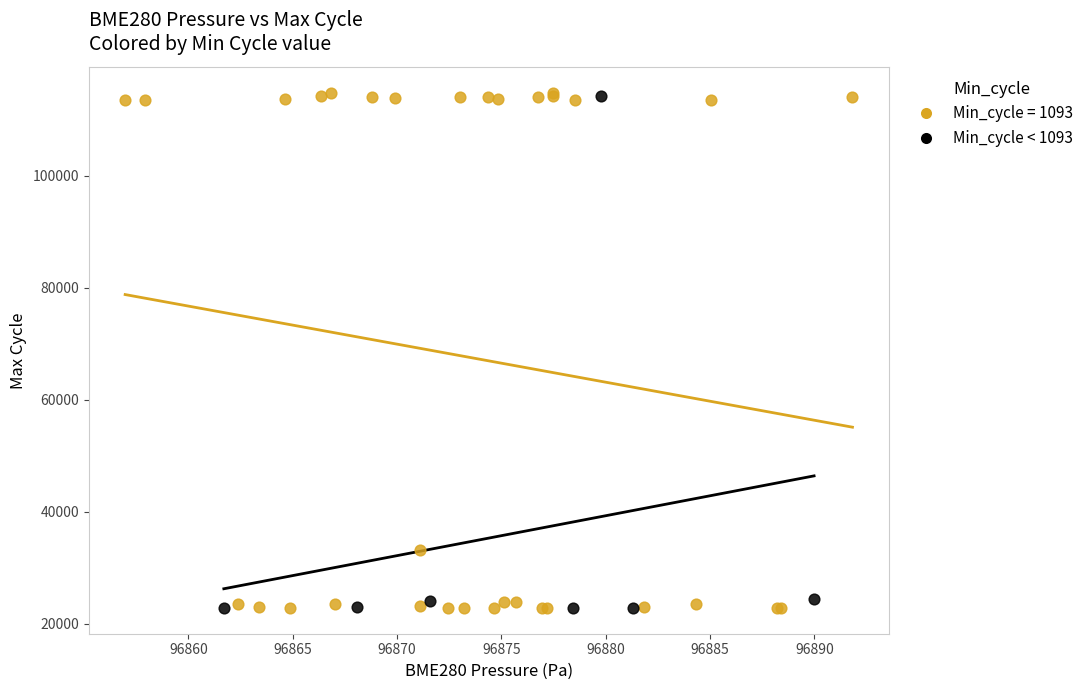

Which series has the largest Y range (max minus min)?

Min_cycle = 1093